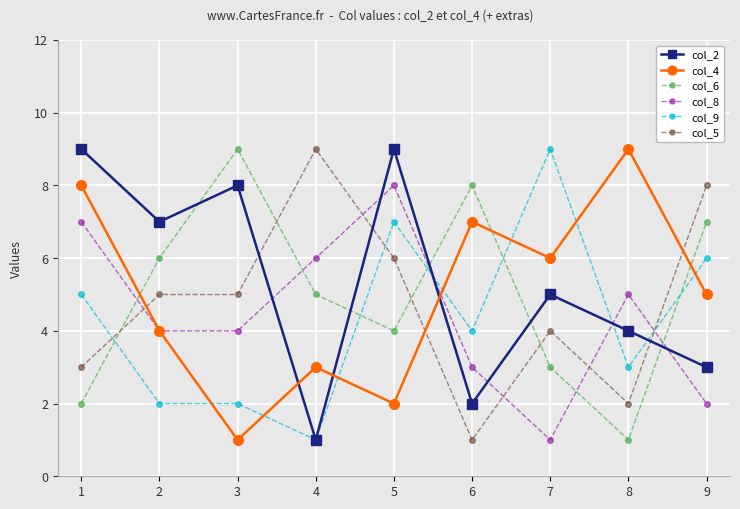

What is the greatest value displayed?

9